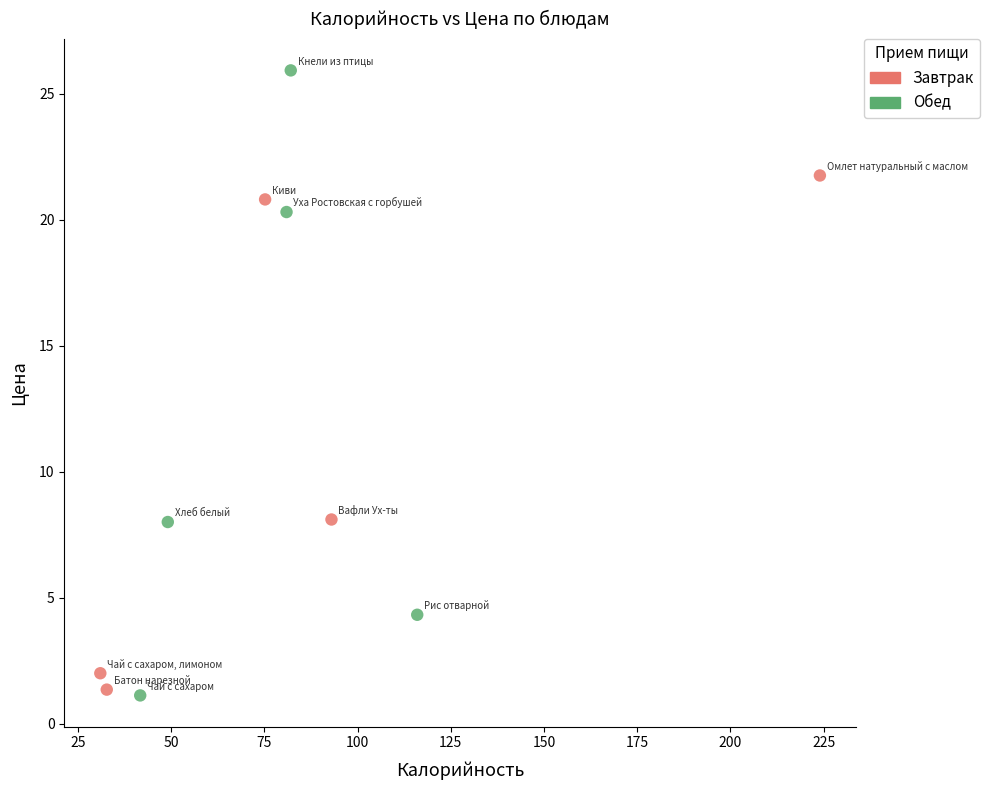

Which series has the widest spread of Y values?

Обед